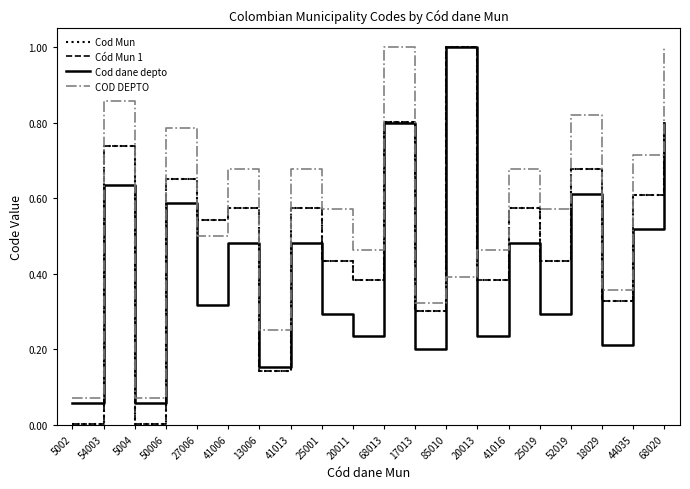

True or false: Cod Mun and Cód Mun 1 cross at least once.

False